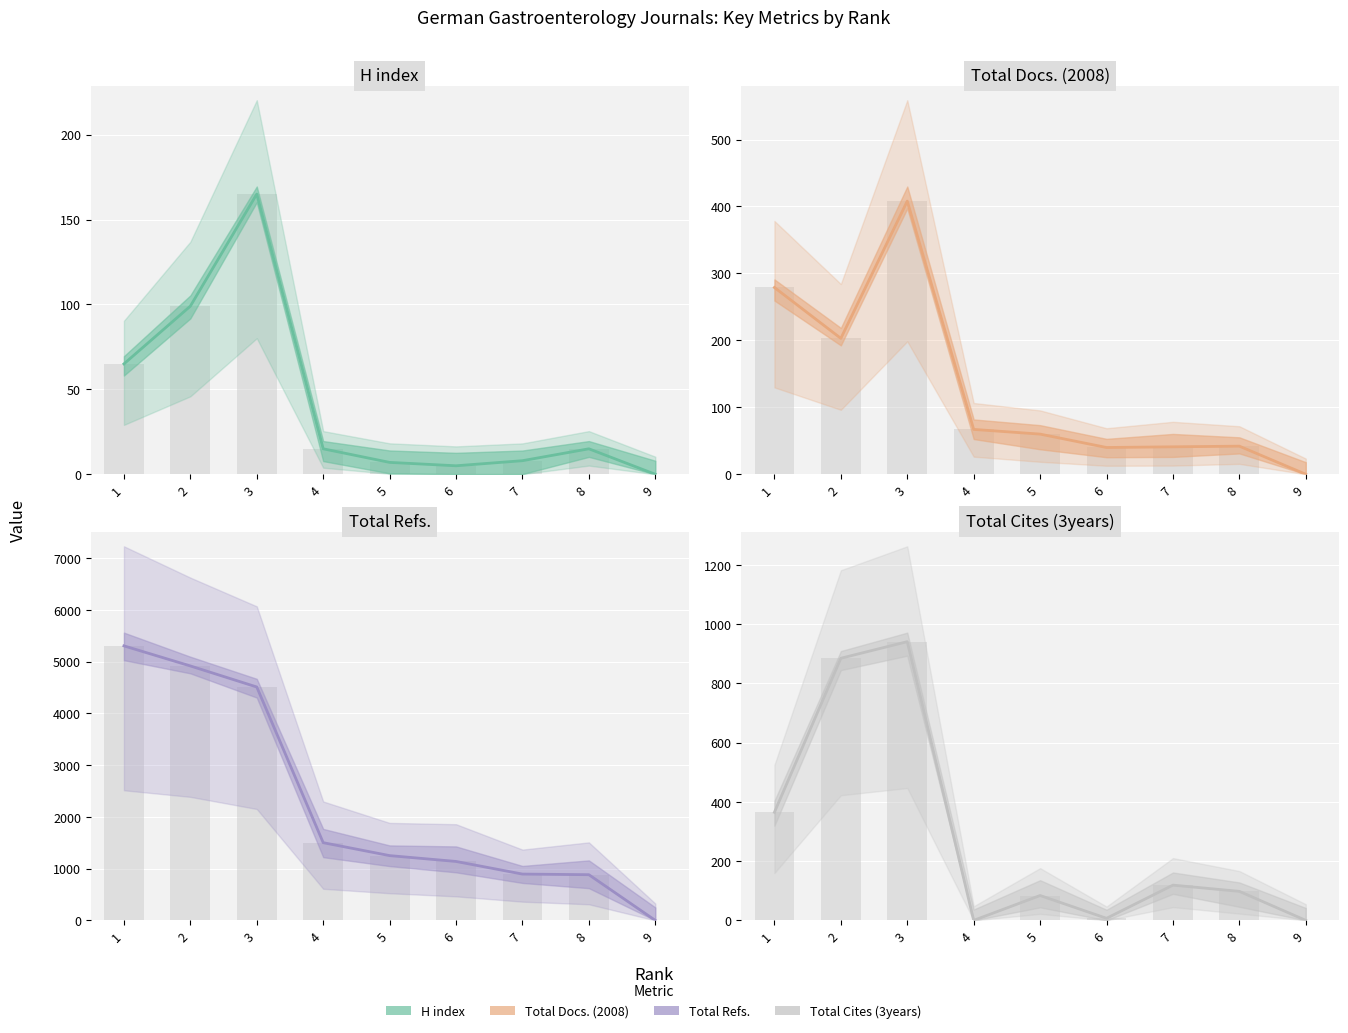

Is it true that Total Docs. (2008) equals 67 at 4?

True